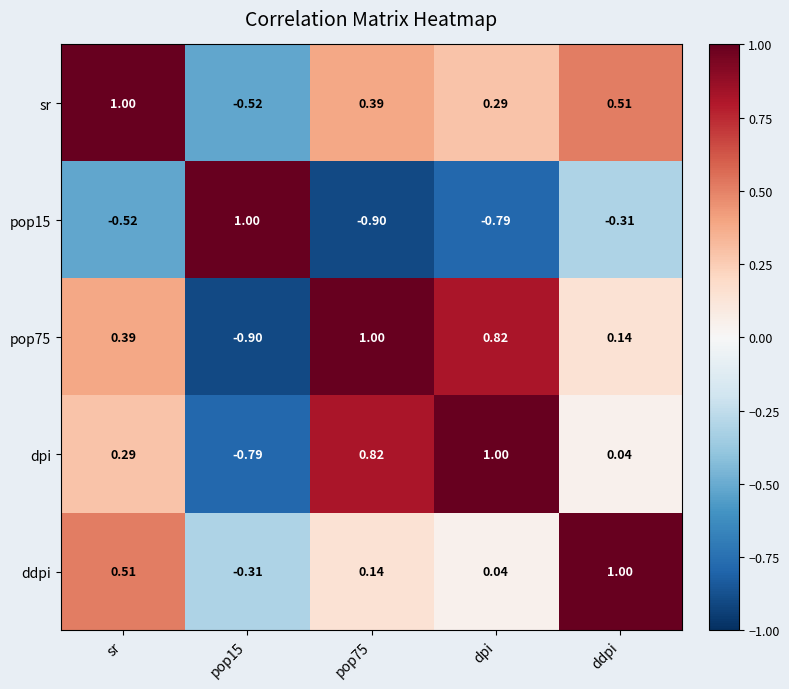

At which label is dpi closest to 0?

ddpi